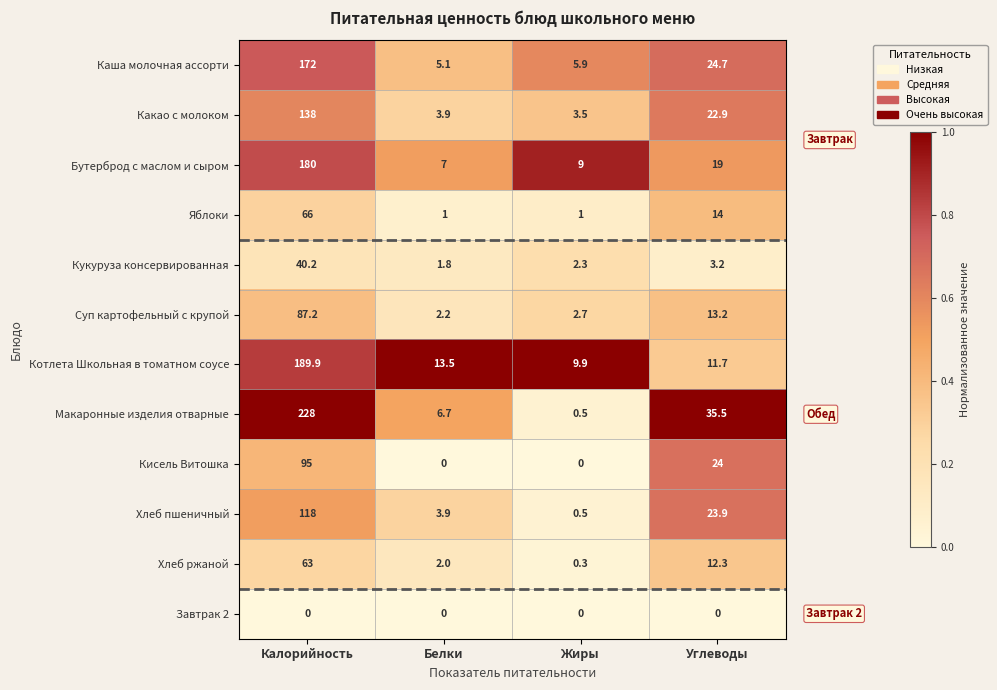

What is the difference between the maximum and minimum values in the Бутерброд с маслом и сыром series?

173.0